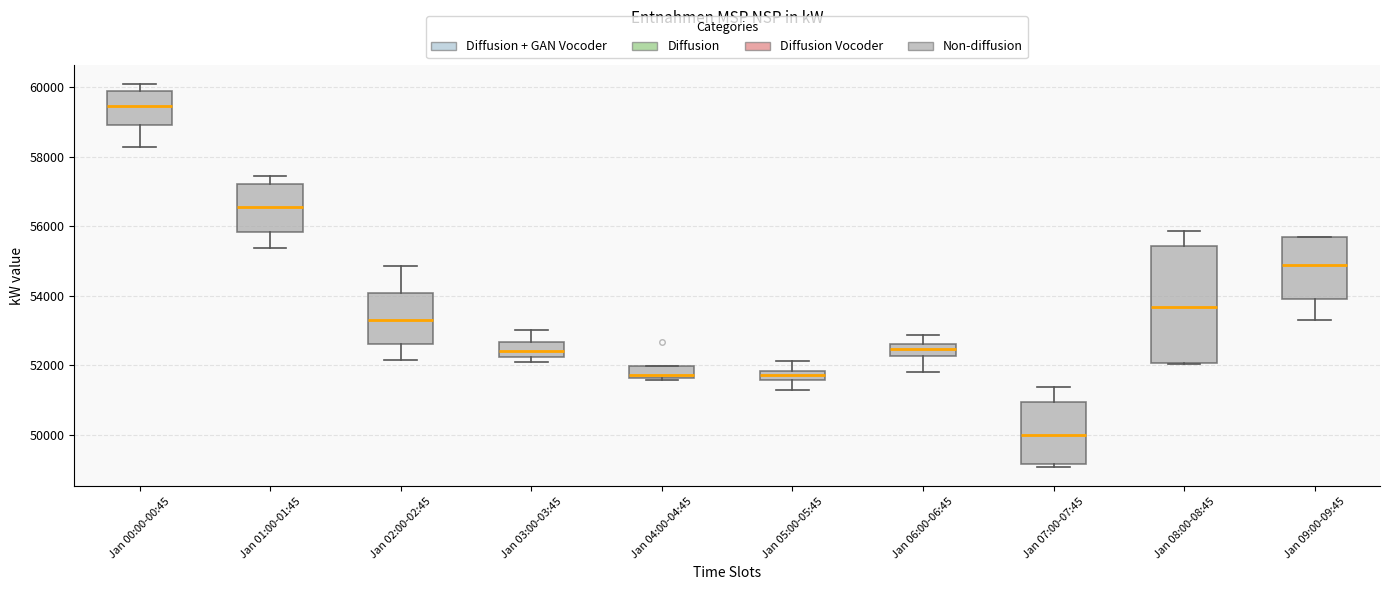

Which box's median line is the lowest?

Jan 07:00-07:45